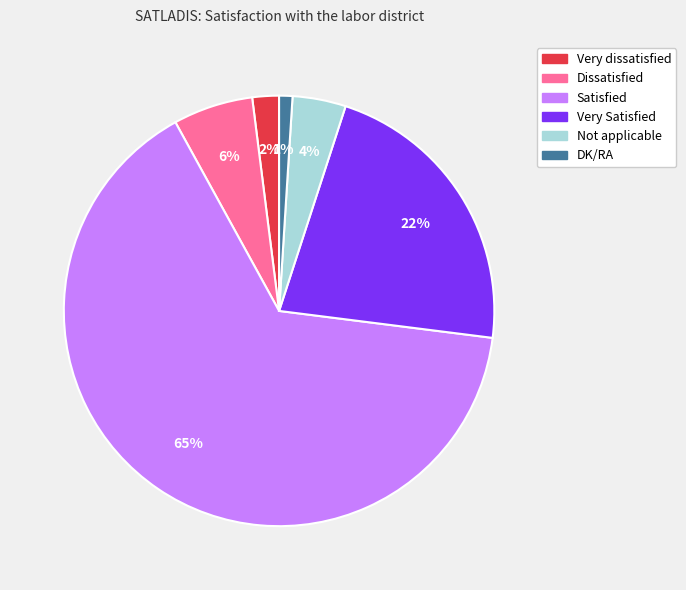

Rank the categories by value from lowest to highest.

DK/RA, Very dissatisfied, Not applicable, Dissatisfied, Very Satisfied, Satisfied